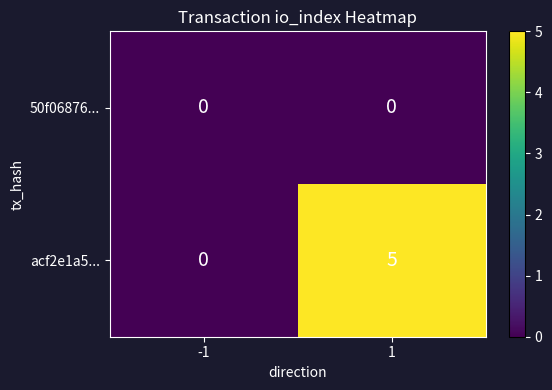

Rank the categories by acf2e1a5... value from highest to lowest.

1, -1